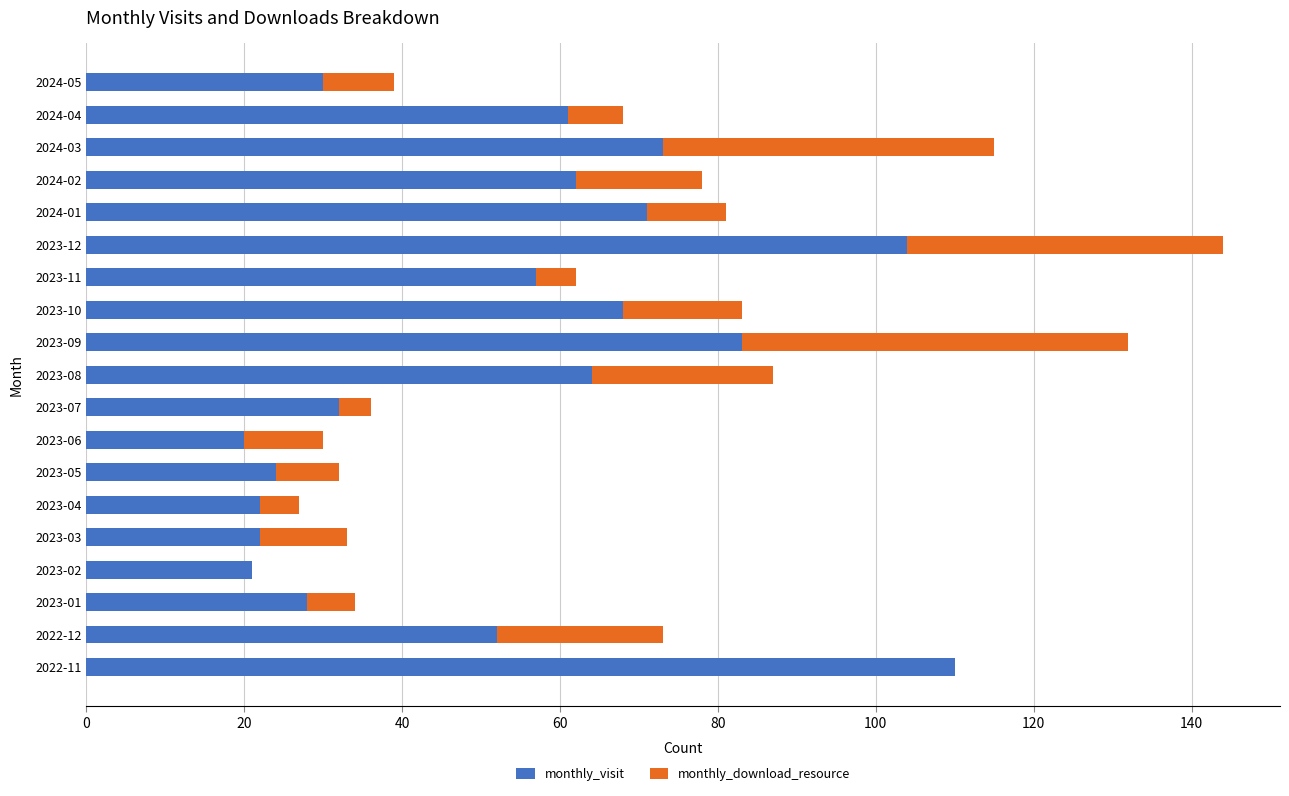

What is the maximum value for monthly_visit?

110